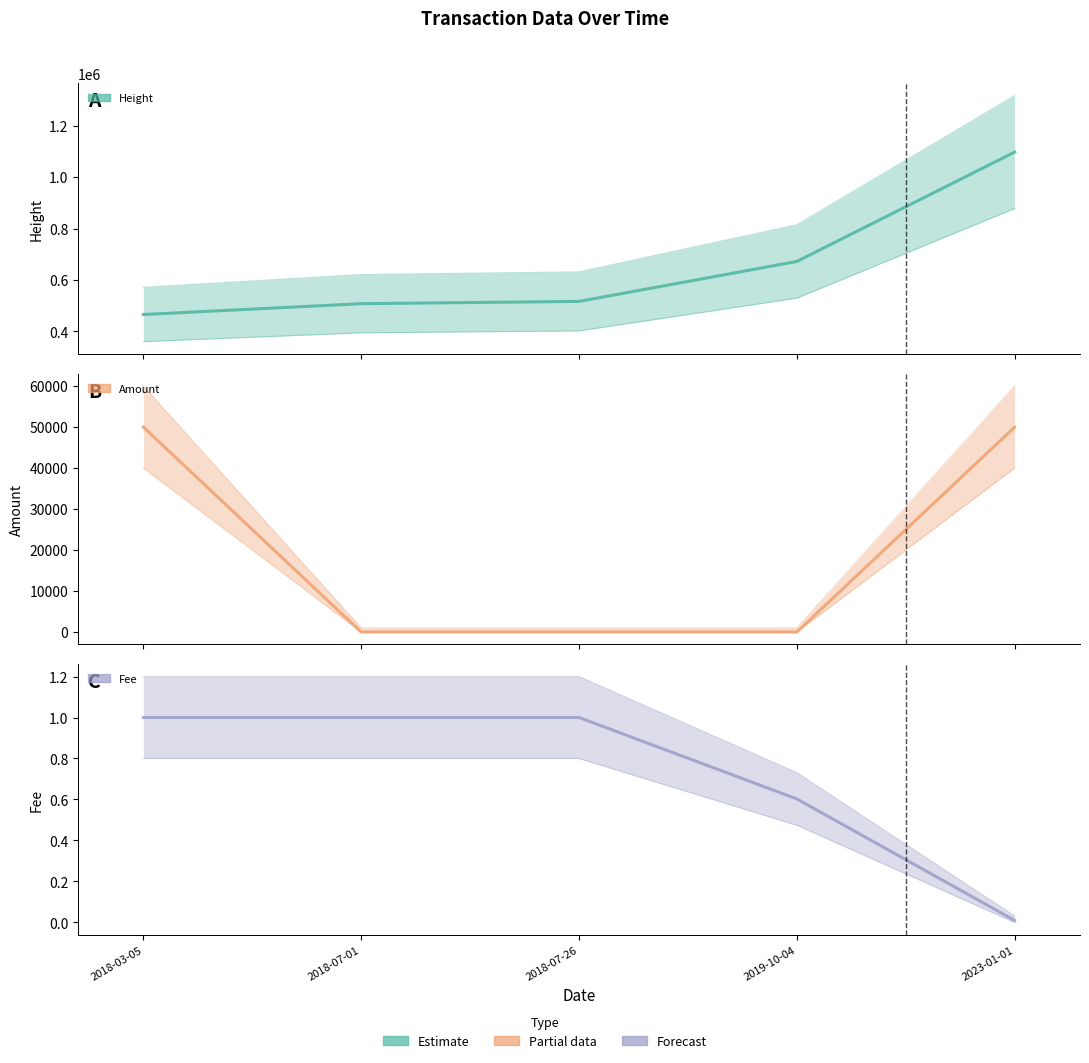

What is the spread (max minus min) of values at 2019-10-04?

671802.0